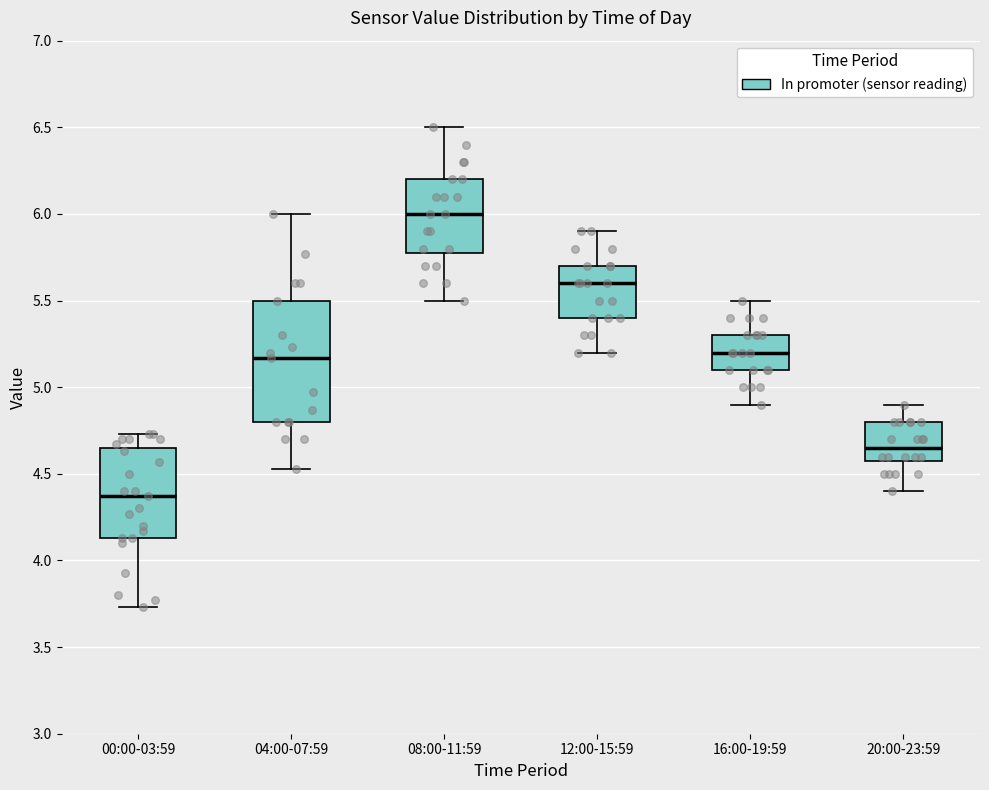

Which box's median line is the lowest?

00:00-03:59